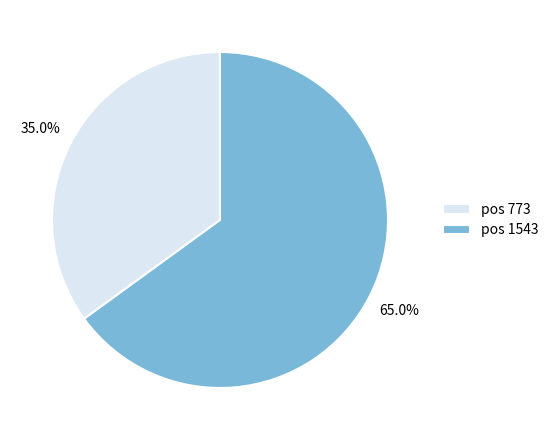

To the nearest percent, what is the average slice percentage?

50%